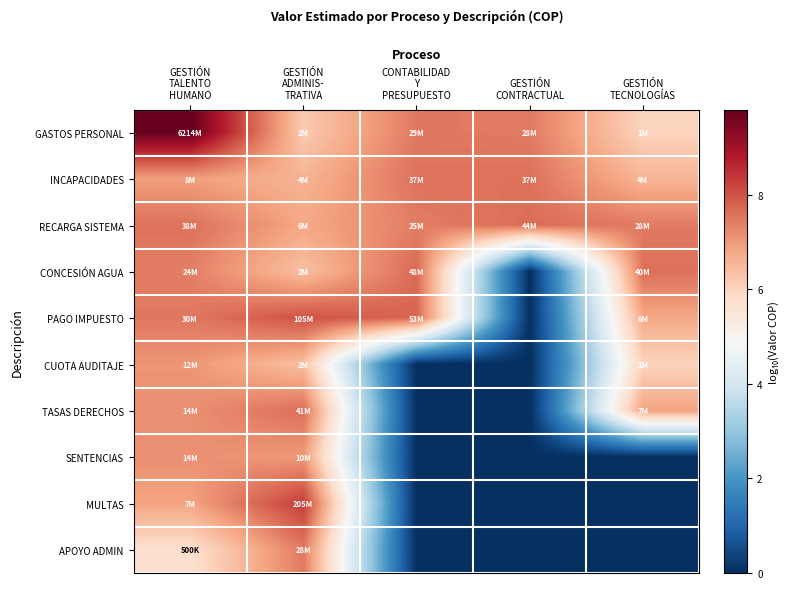

Reading left to right, what are all the values shown in this chart?

GASTOS PERSONAL: GESTIÓN
TALENTO
HUMANO=9.8	GESTIÓN
ADMINIS-
TRATIVA=6.2	CONTABILIDAD
Y
PRESUPUESTO=7.5	GESTIÓN
CONTRACTUAL=7.4	GESTIÓN
TECNOLOGÍAS=6.0
INCAPACIDADES: GESTIÓN
TALENTO
HUMANO=6.9	GESTIÓN
ADMINIS-
TRATIVA=6.6	CONTABILIDAD
Y
PRESUPUESTO=7.6	GESTIÓN
CONTRACTUAL=7.6	GESTIÓN
TECNOLOGÍAS=6.5
RECARGA SISTEMA: GESTIÓN
TALENTO
HUMANO=7.6	GESTIÓN
ADMINIS-
TRATIVA=6.8	CONTABILIDAD
Y
PRESUPUESTO=7.4	GESTIÓN
CONTRACTUAL=7.6	GESTIÓN
TECNOLOGÍAS=7.4
CONCESIÓN AGUA: GESTIÓN
TALENTO
HUMANO=7.4	GESTIÓN
ADMINIS-
TRATIVA=6.4	CONTABILIDAD
Y
PRESUPUESTO=7.7	GESTIÓN
CONTRACTUAL=0.0	GESTIÓN
TECNOLOGÍAS=7.6
PAGO IMPUESTO: GESTIÓN
TALENTO
HUMANO=7.5	GESTIÓN
ADMINIS-
TRATIVA=8.0	CONTABILIDAD
Y
PRESUPUESTO=7.7	GESTIÓN
CONTRACTUAL=0.0	GESTIÓN
TECNOLOGÍAS=6.8
CUOTA AUDITAJE: GESTIÓN
TALENTO
HUMANO=7.1	GESTIÓN
ADMINIS-
TRATIVA=6.4	CONTABILIDAD
Y
PRESUPUESTO=0.0	GESTIÓN
CONTRACTUAL=0.0	GESTIÓN
TECNOLOGÍAS=6.0
TASAS DERECHOS: GESTIÓN
TALENTO
HUMANO=7.1	GESTIÓN
ADMINIS-
TRATIVA=7.6	CONTABILIDAD
Y
PRESUPUESTO=0.0	GESTIÓN
CONTRACTUAL=0.0	GESTIÓN
TECNOLOGÍAS=6.8
SENTENCIAS: GESTIÓN
TALENTO
HUMANO=7.1	GESTIÓN
ADMINIS-
TRATIVA=7.0	CONTABILIDAD
Y
PRESUPUESTO=0.0	GESTIÓN
CONTRACTUAL=0.0	GESTIÓN
TECNOLOGÍAS=0.0
MULTAS: GESTIÓN
TALENTO
HUMANO=6.8	GESTIÓN
ADMINIS-
TRATIVA=8.3	CONTABILIDAD
Y
PRESUPUESTO=0.0	GESTIÓN
CONTRACTUAL=0.0	GESTIÓN
TECNOLOGÍAS=0.0
APOYO ADMIN: GESTIÓN
TALENTO
HUMANO=5.7	GESTIÓN
ADMINIS-
TRATIVA=7.4	CONTABILIDAD
Y
PRESUPUESTO=0.0	GESTIÓN
CONTRACTUAL=0.0	GESTIÓN
TECNOLOGÍAS=0.0